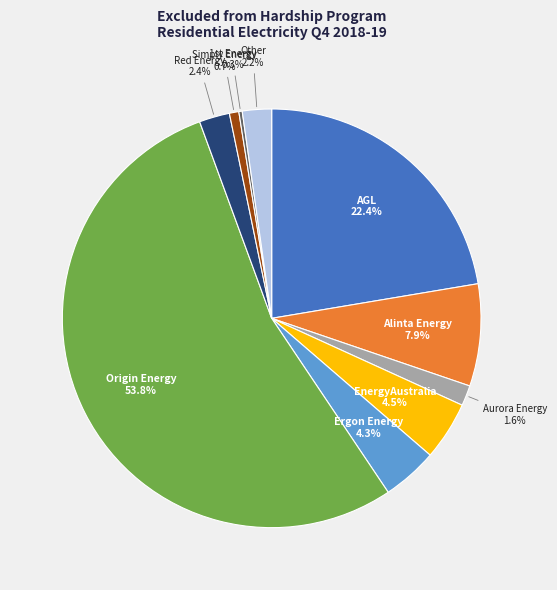

Which category accounts for the majority?

Origin Energy